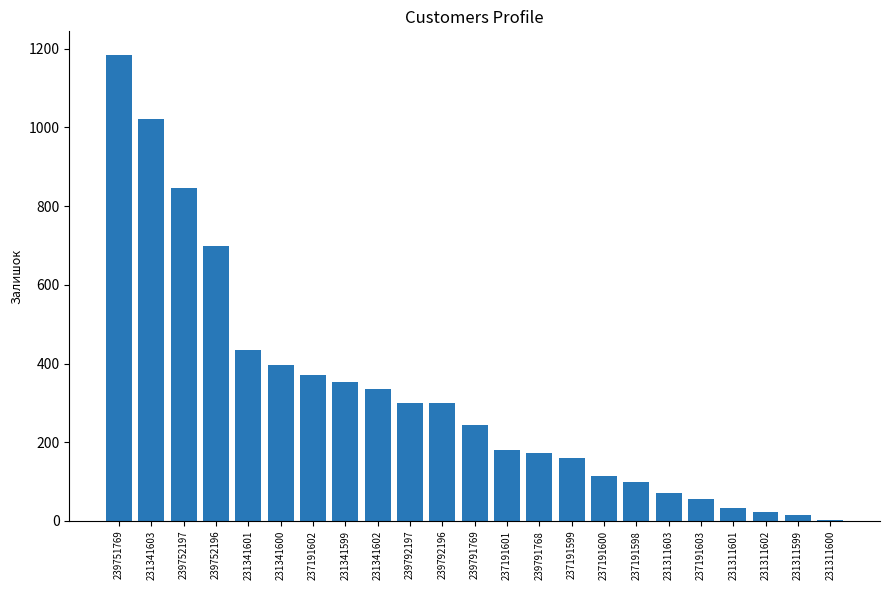

What is the maximum value shown in the chart?

1185